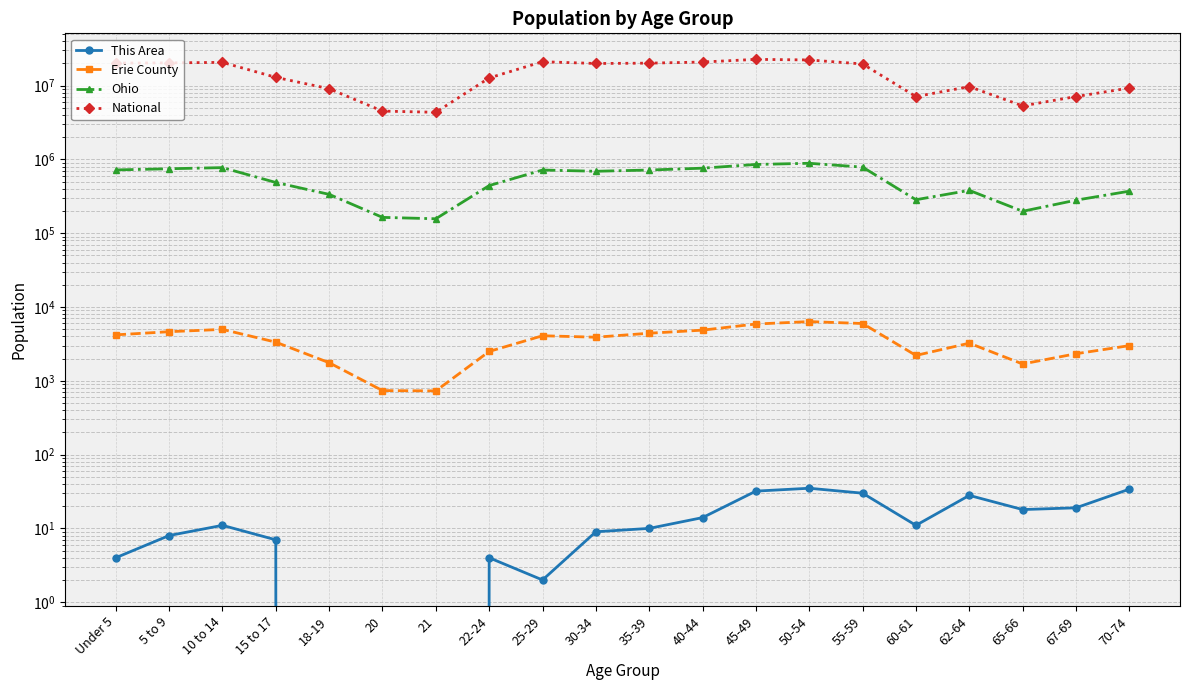

What is the spread (max minus min) of values at 30-34?

19962090